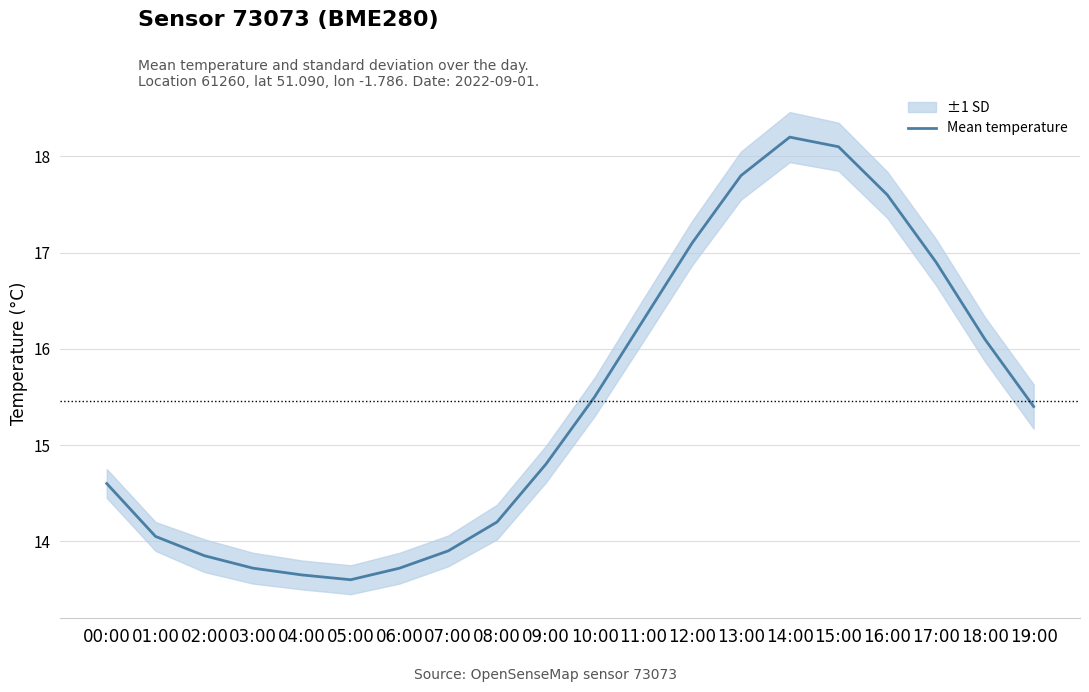

Does the chart display data point markers on the line(s)?

No